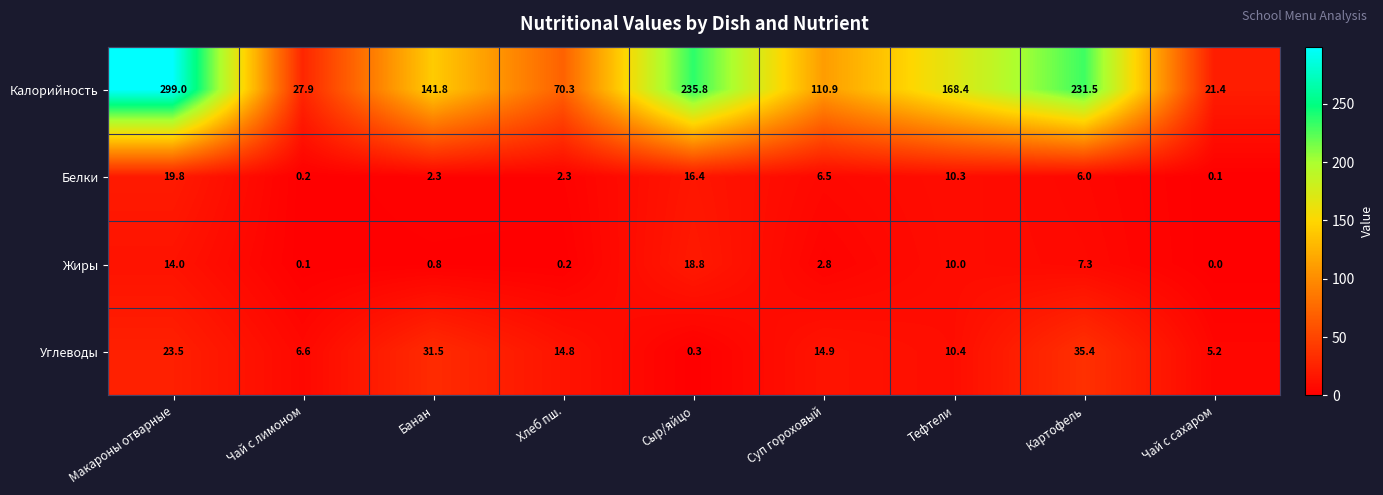

Is it true that Белки equals 0.9 at Банан?

False